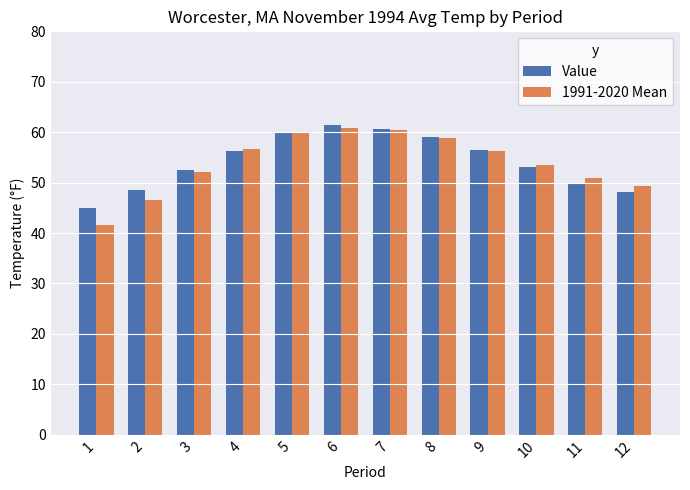

The value of 1991-2020 Mean at 12 is 49.4. True or false?

True